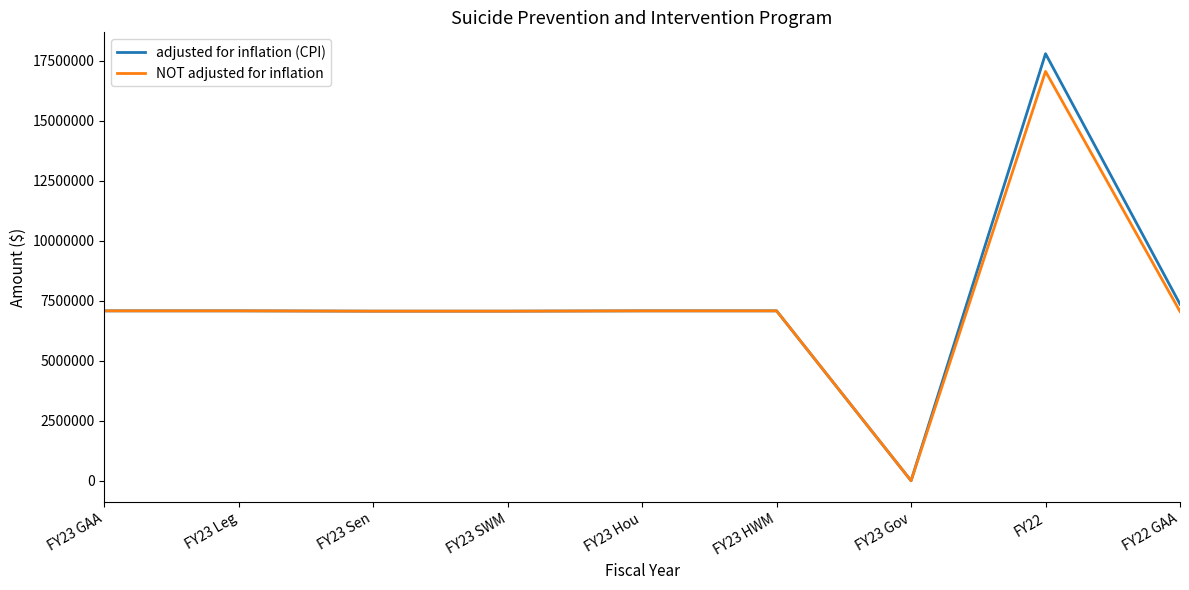

The value of NOT adjusted for inflation at FY23 GAA is 2492116. True or false?

False